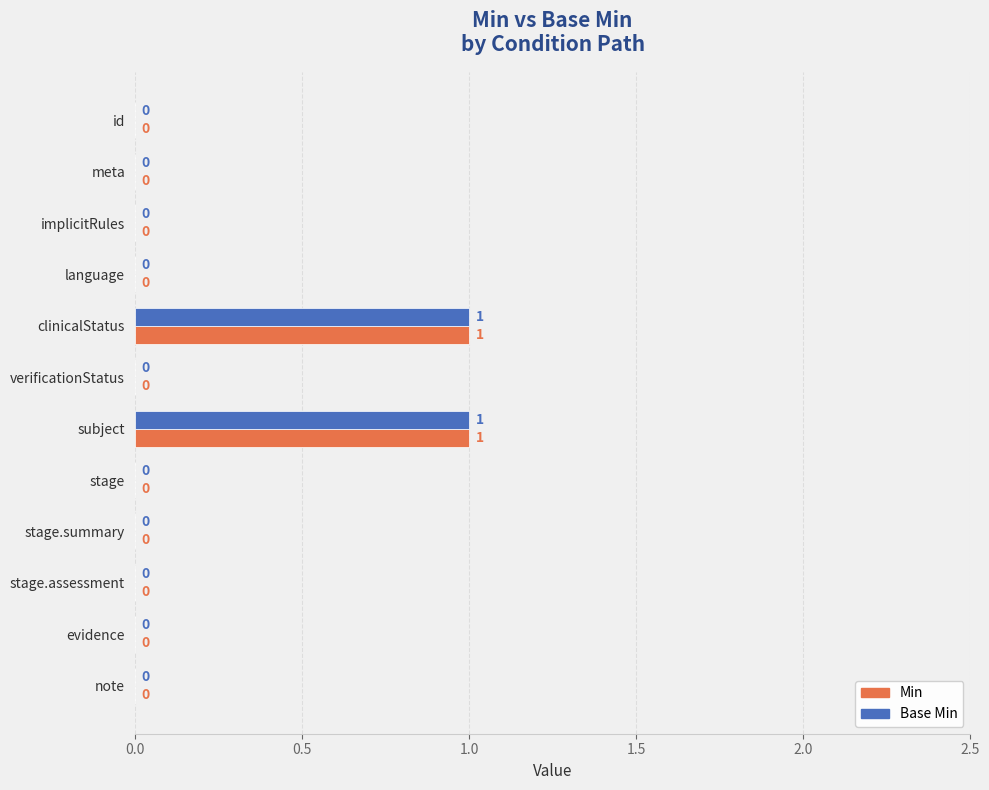

How many Min values are between 0 and 1?

12